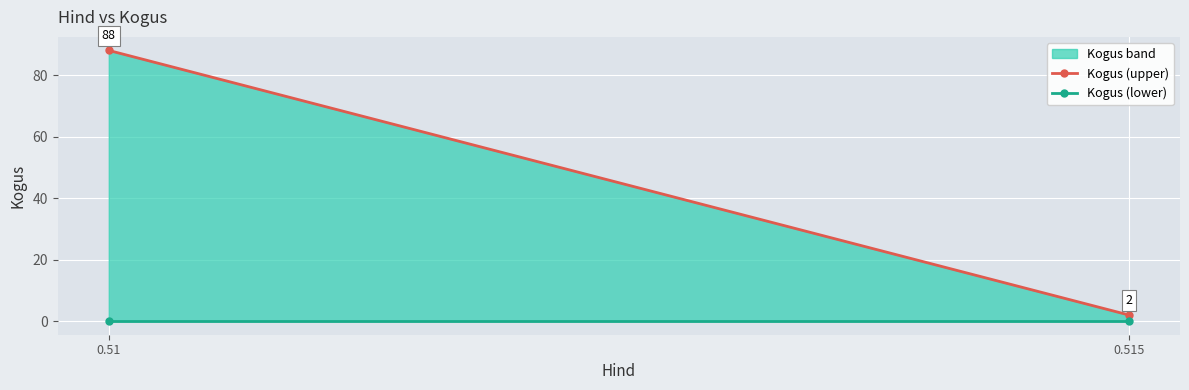

What is the average value?

45